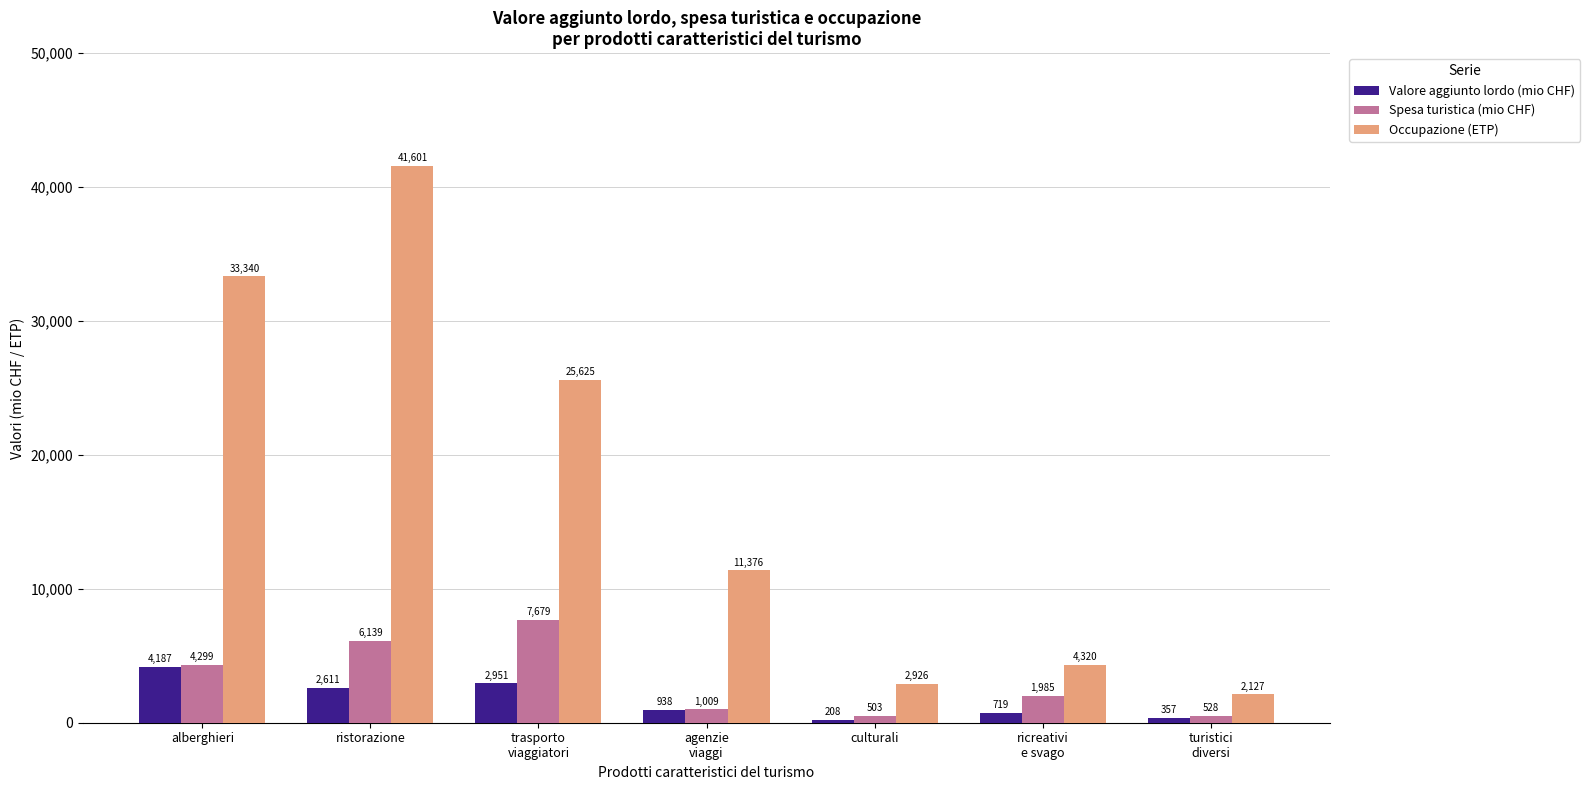

Rank the categories by Valore aggiunto lordo (mio CHF) value from highest to lowest.

alberghieri, trasporto
viaggiatori, ristorazione, agenzie
viaggi, ricreativi
e svago, turistici
diversi, culturali